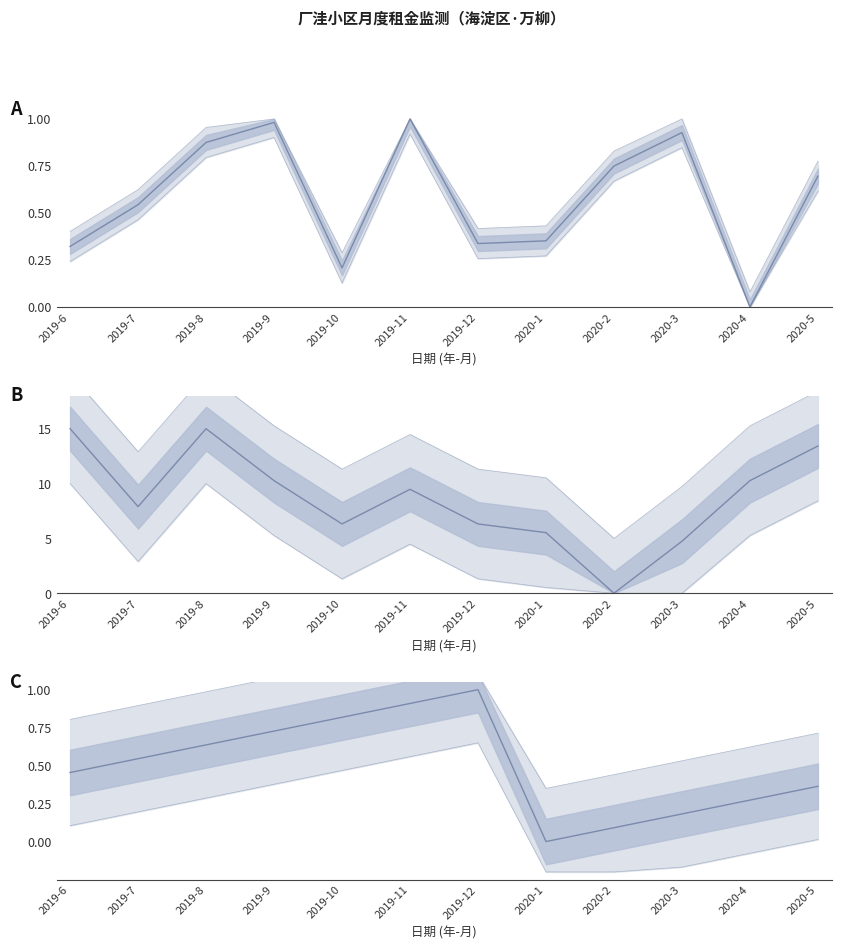

What is the label of the 6th point from the right?

2019-12